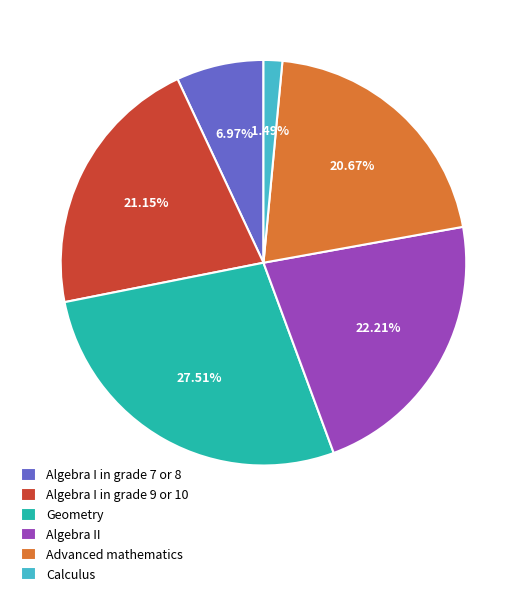

Which category has the smallest portion of the pie?

Calculus